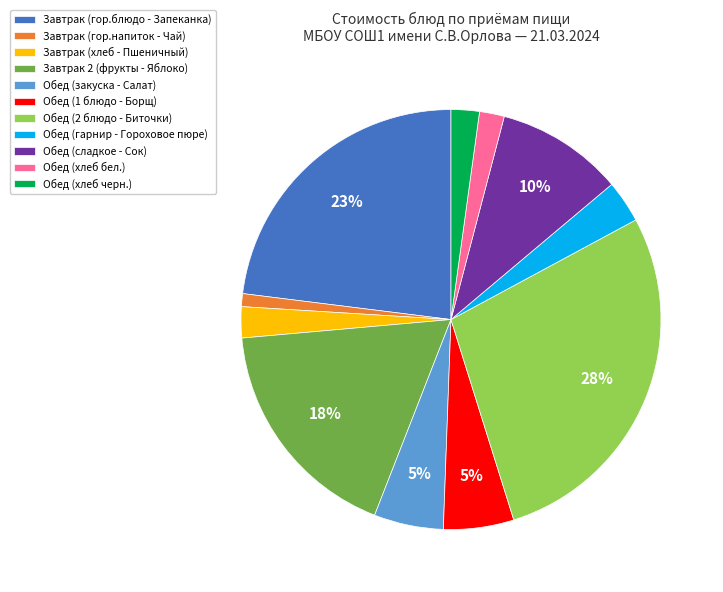

Which has a higher value, Завтрак (гор.блюдо - Запеканка) or Обед (гарнир - Гороховое пюре)?

Завтрак (гор.блюдо - Запеканка)